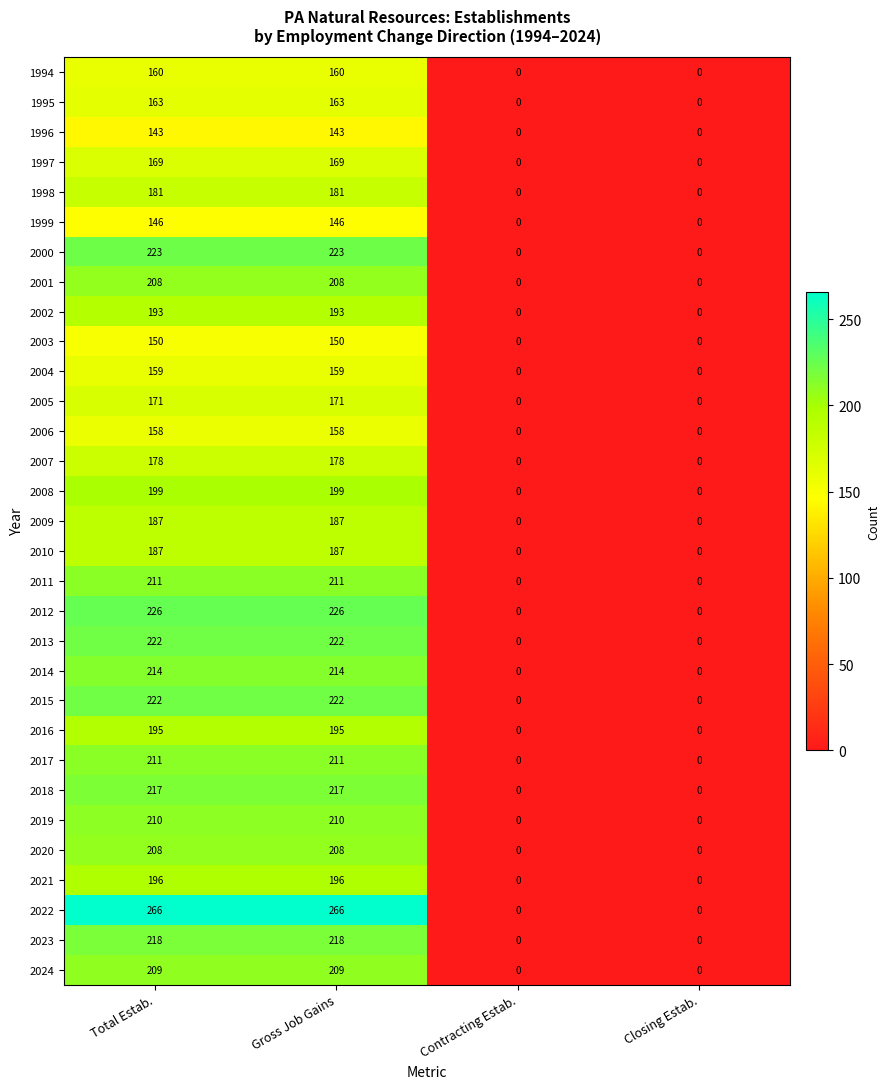

What is the sum of all 2020 values?

416